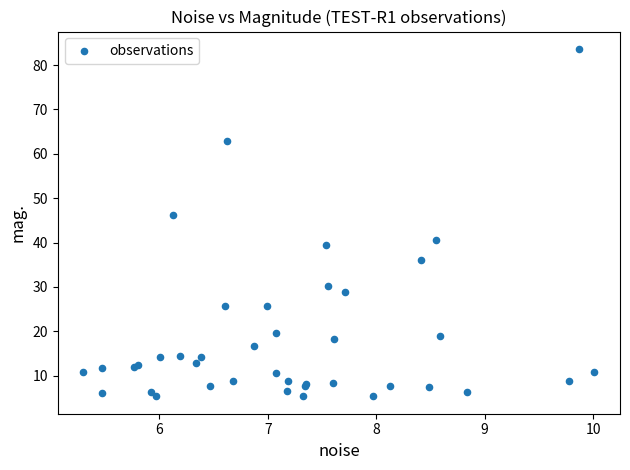

What Y value in the scatter plot is closest to 44?

46.3